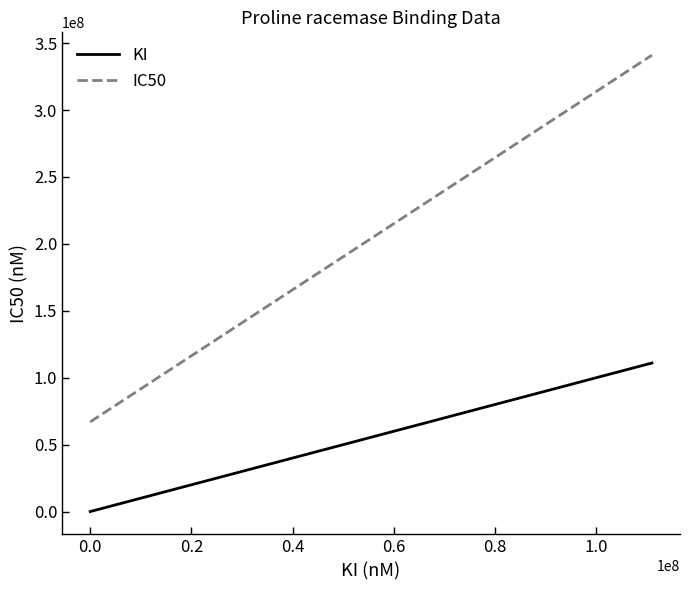

Is the value of KI at −0.2 greater than the value of IC50 at −0.2?

No